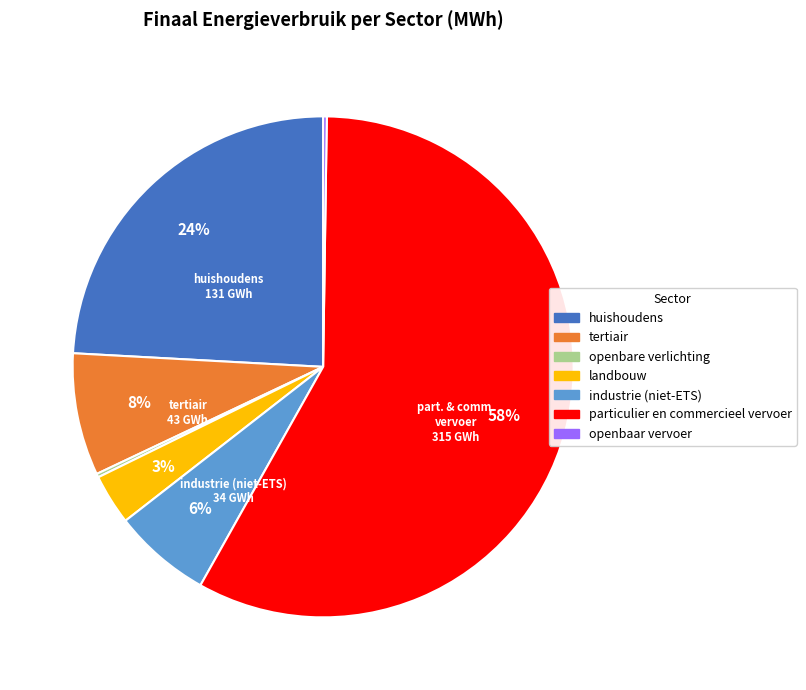

To the nearest percent, what percentage of the pie is tertiair?

8%